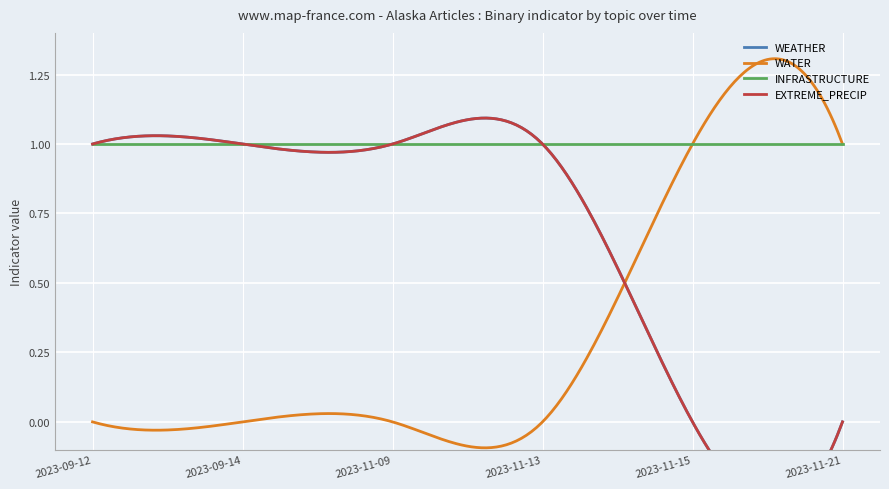

True or false: INFRASTRUCTURE and EXTREME_PRECIP cross at least once.

False